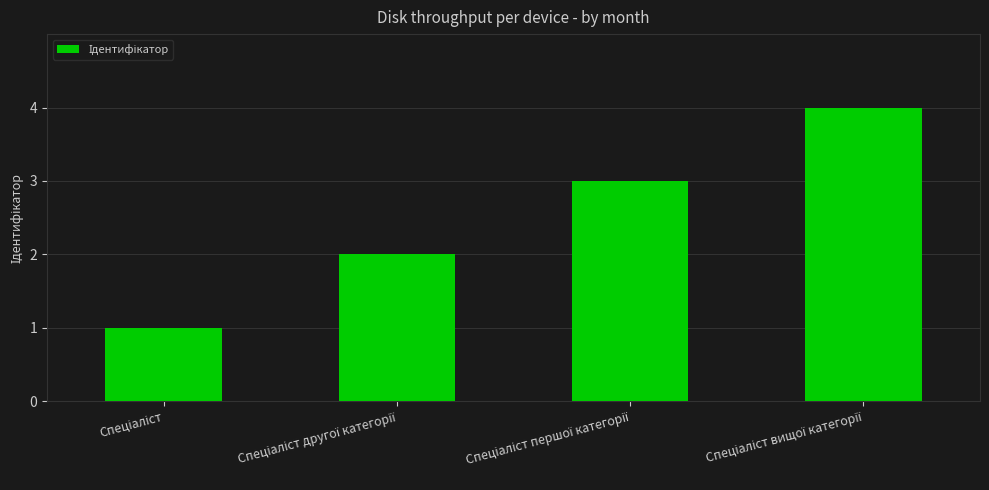

What is the sum of all values?

10